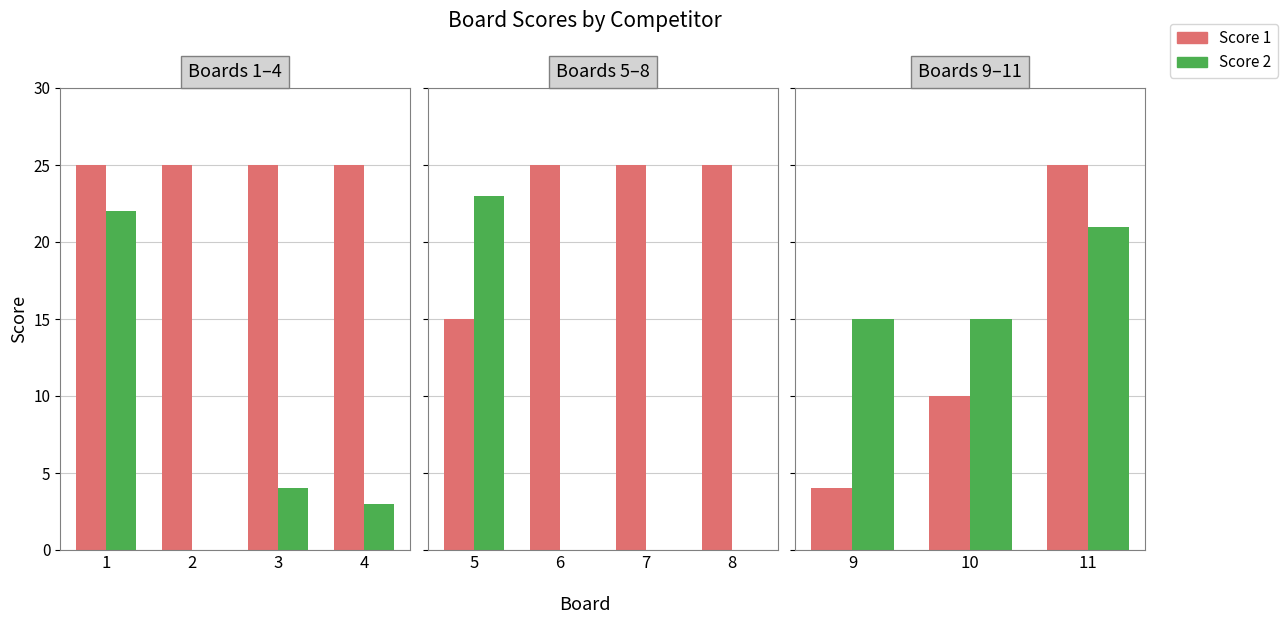

What is the greatest value displayed?

25